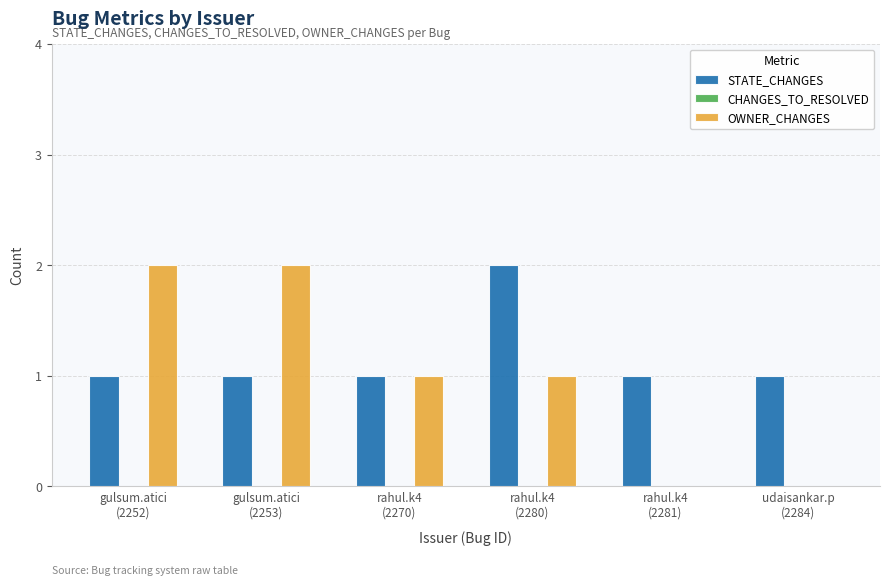

Which series has the largest total across all categories?

STATE_CHANGES